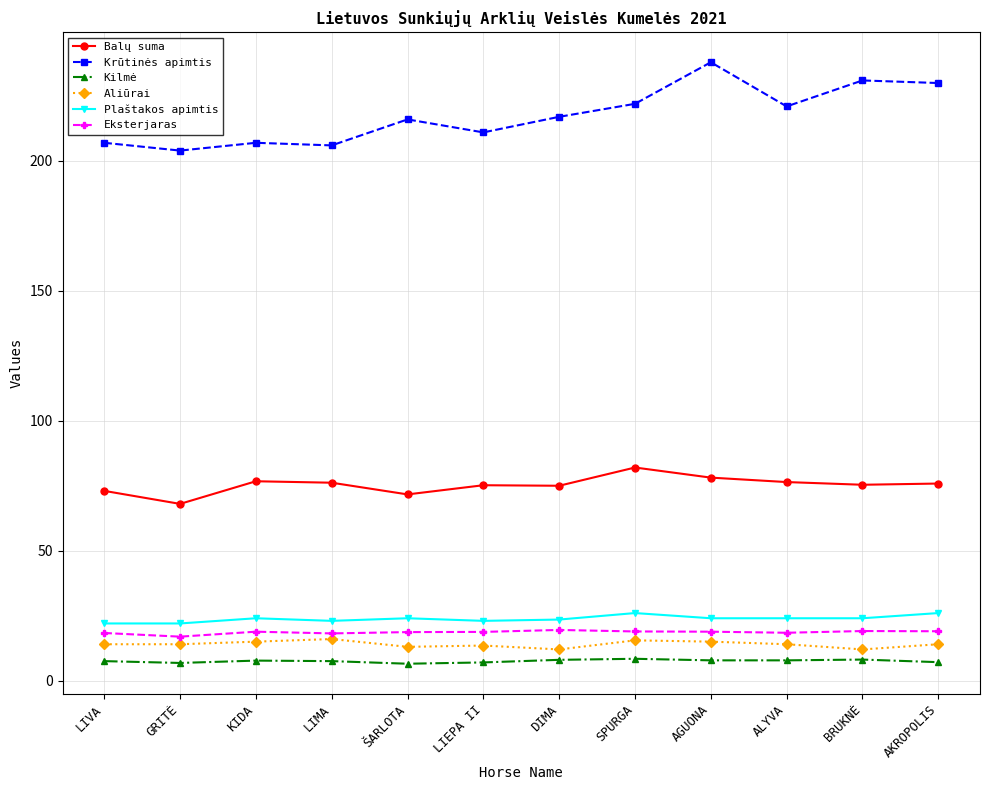

The value of Balų suma at DIMA is 75.0. True or false?

True